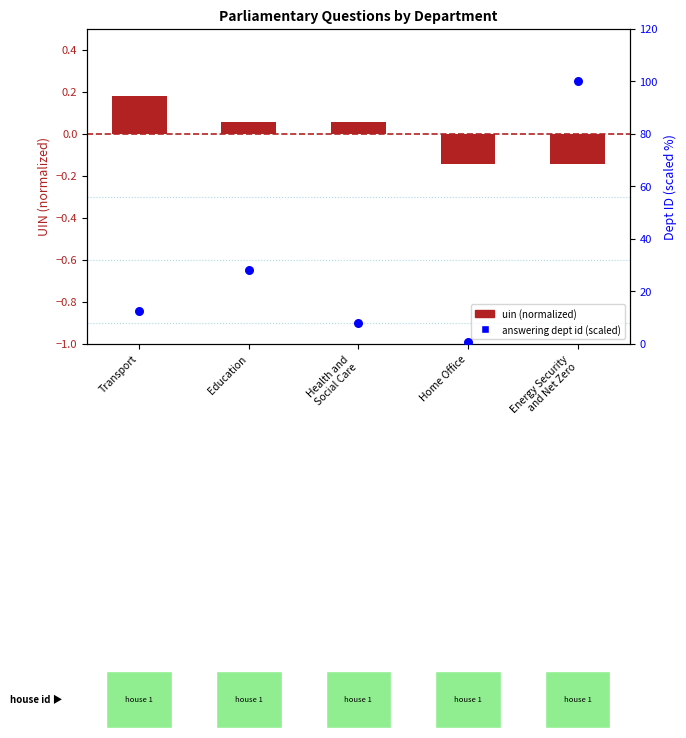

Which series has the largest Y range (max minus min)?

answering dept id (scaled)